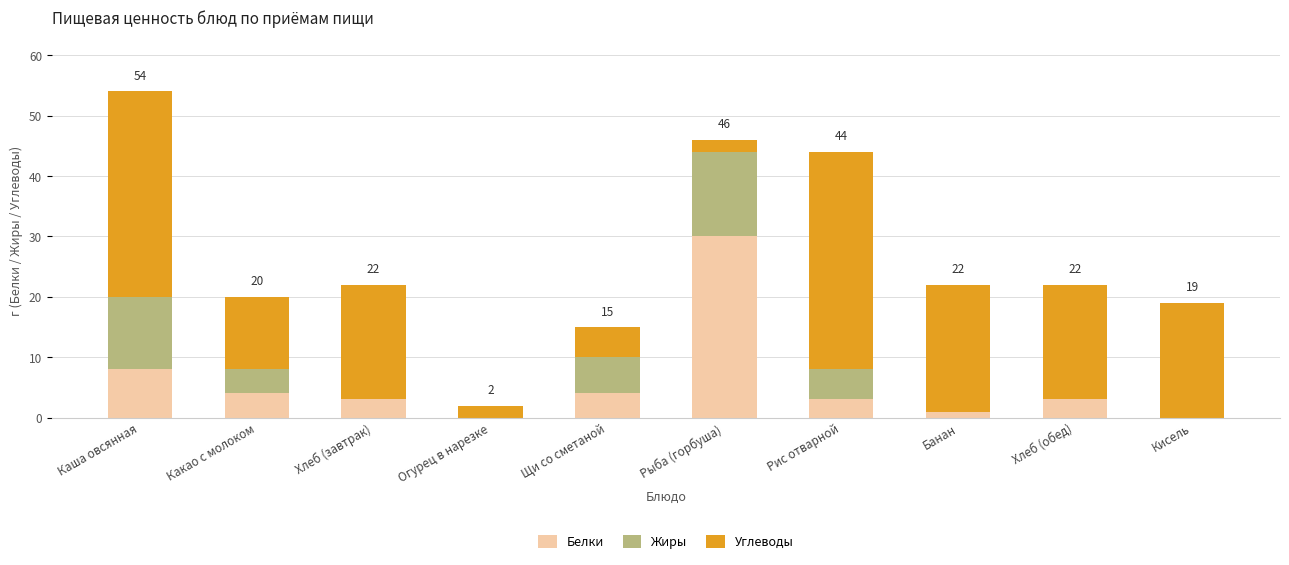

What is the total value across all series at Хлеб (завтрак)?

22